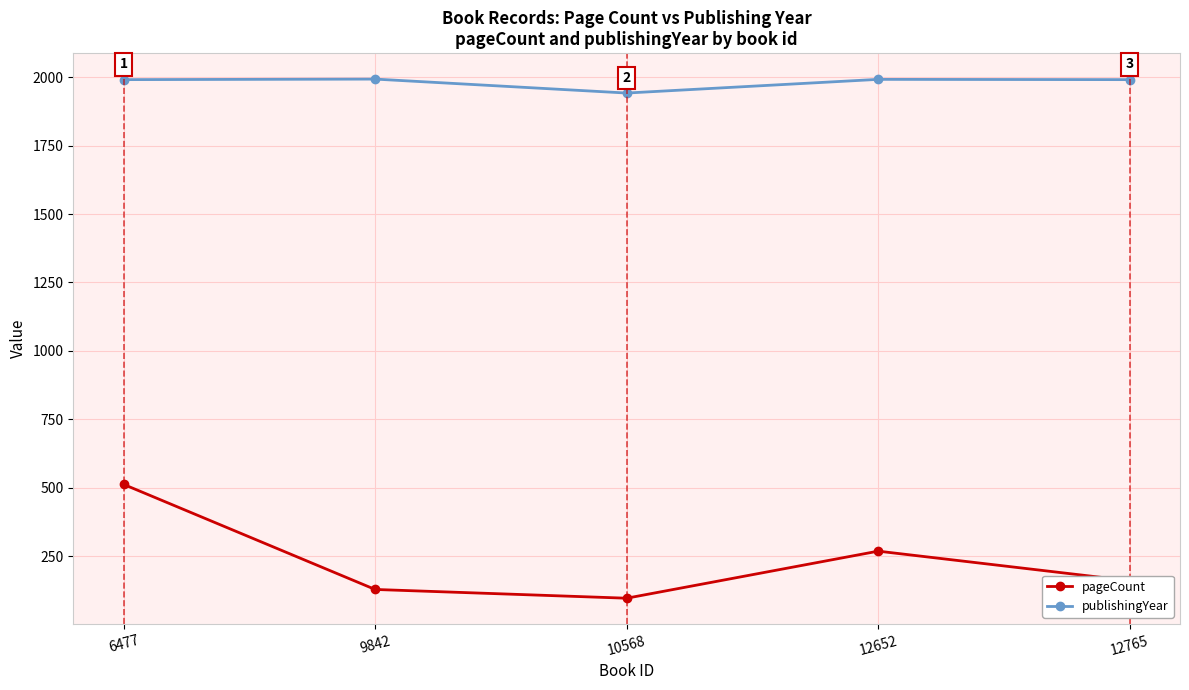

True or false: publishingYear has a value of 1942 at 10568.

True